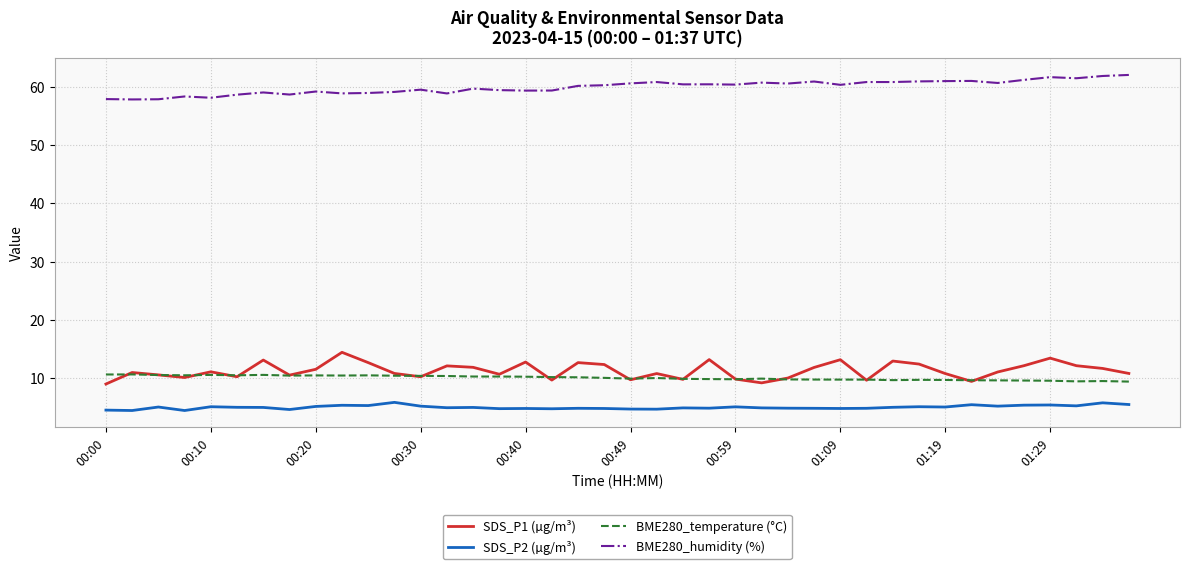

True or false: BME280_humidity (%) and SDS_P1 (µg/m³) intersect in this chart.

False